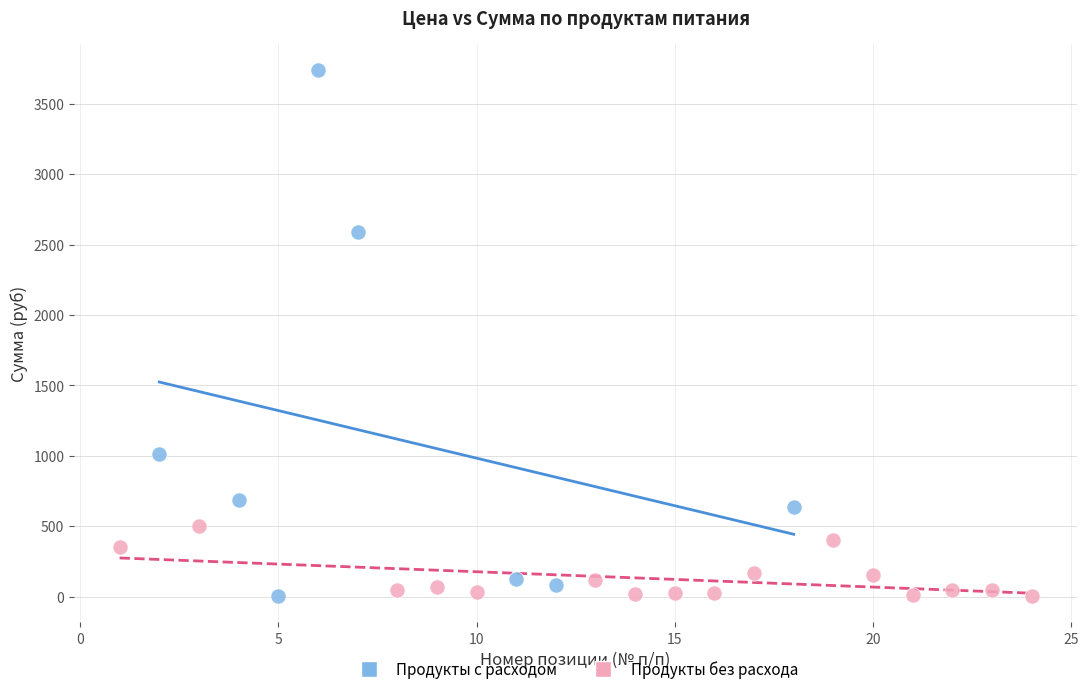

Which series has the largest Y range (max minus min)?

Продукты с расходом